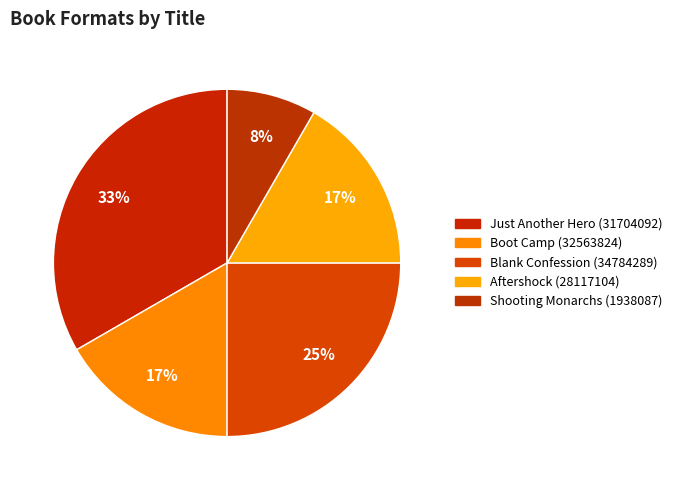

How much of the chart is everything except Boot Camp (32563824)?

83.3%